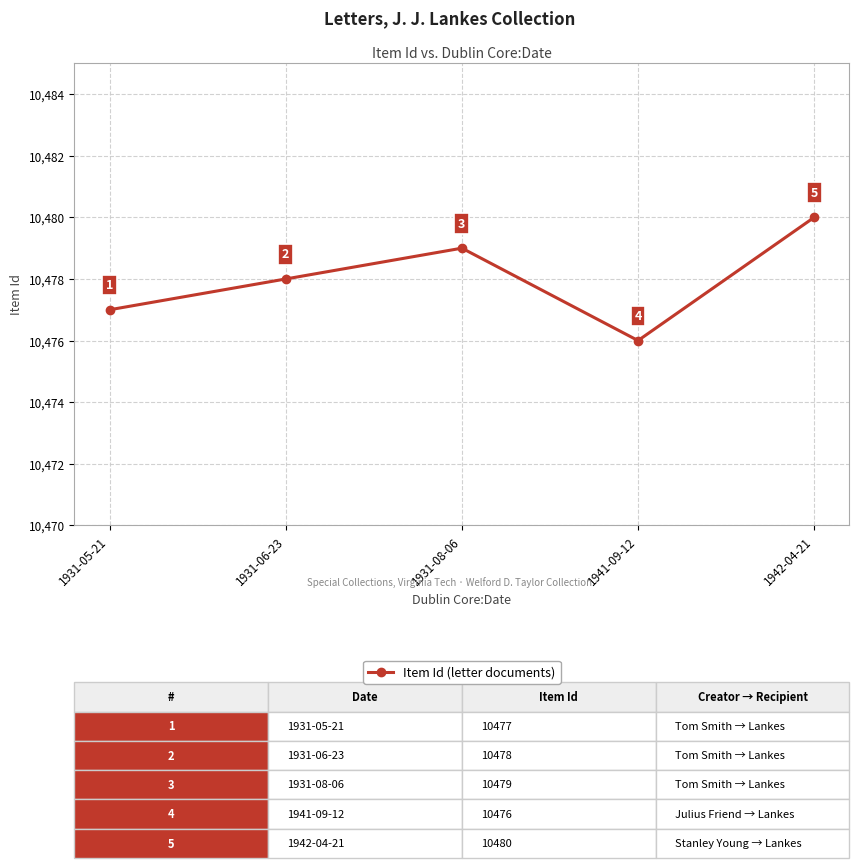

At which category does the data reach its first local peak?

1931-08-06